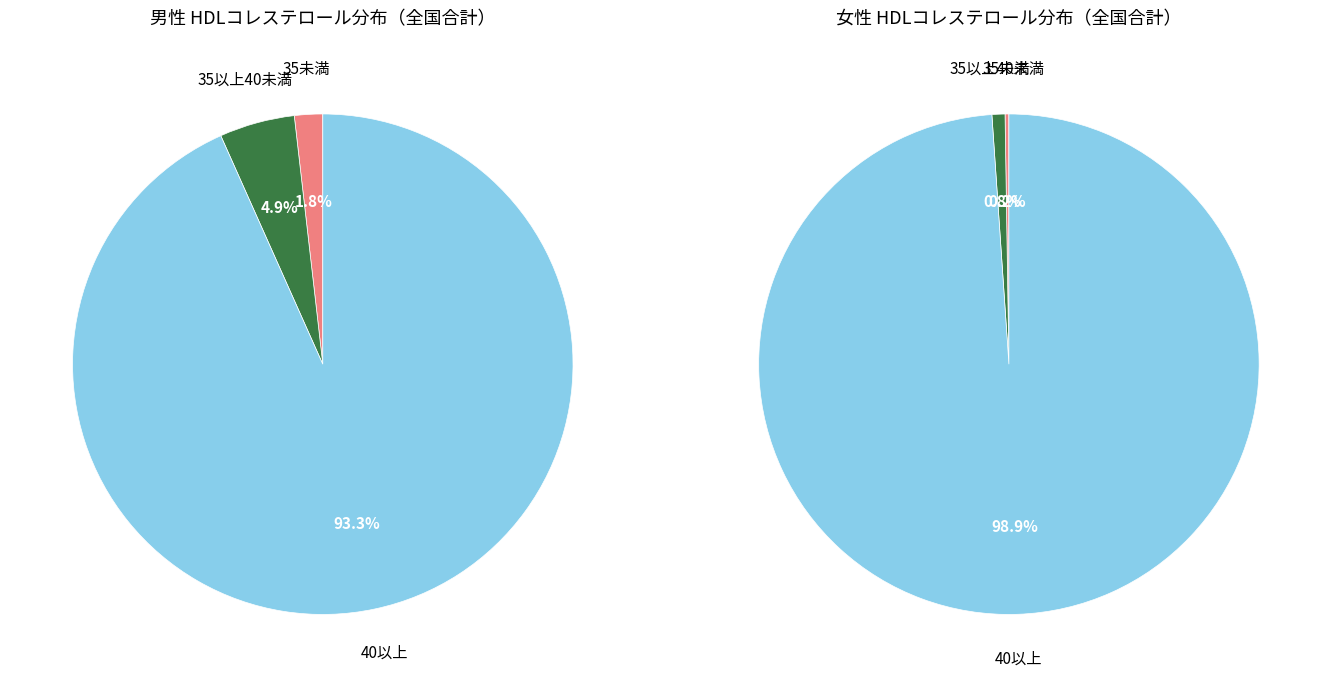

Which series has the widest spread of values?

40以上